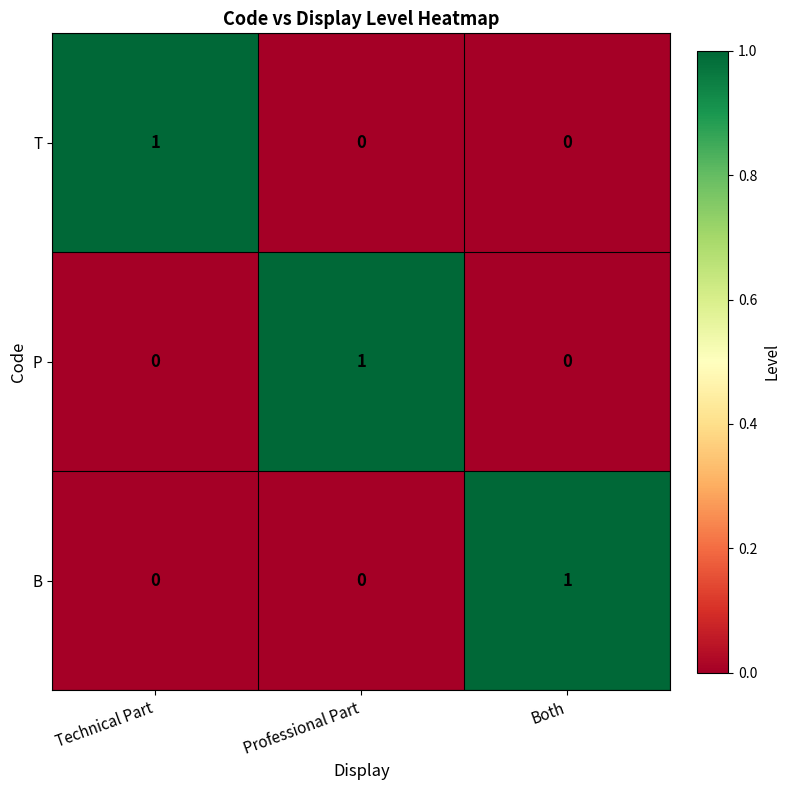

The value of T at Professional Part is 0. True or false?

True